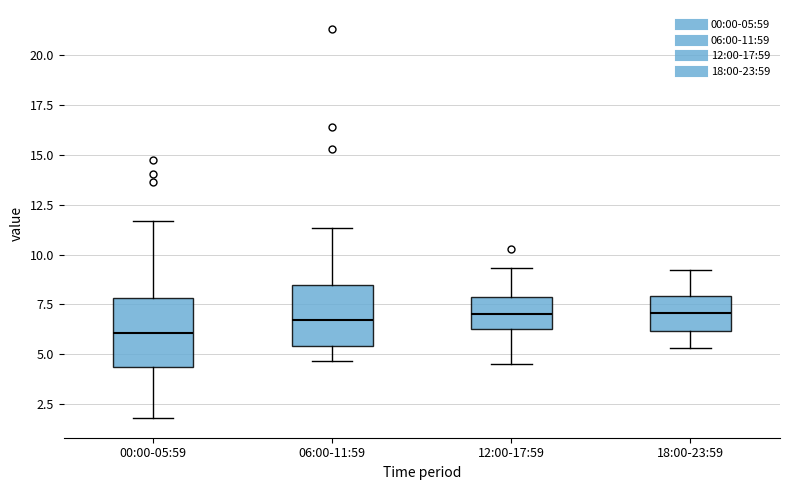

Reading left to right, transcribe this box plot: for each box, give where its median line is, the range the box spans, and where its two whiskers end, as read against the y-axis. The values are not printed on the chart, so give them approximately, as read against the axis.

00:00-05:59: median 6.0, box 4.5 to 8.0, whiskers 2.0 to 11.5
06:00-11:59: median 6.5, box 5.5 to 8.5, whiskers 4.5 to 11.5
12:00-17:59: median 7.0, box 6.5 to 8.0, whiskers 4.5 to 9.5
18:00-23:59: median 7.0, box 6.0 to 8.0, whiskers 5.5 to 9.0